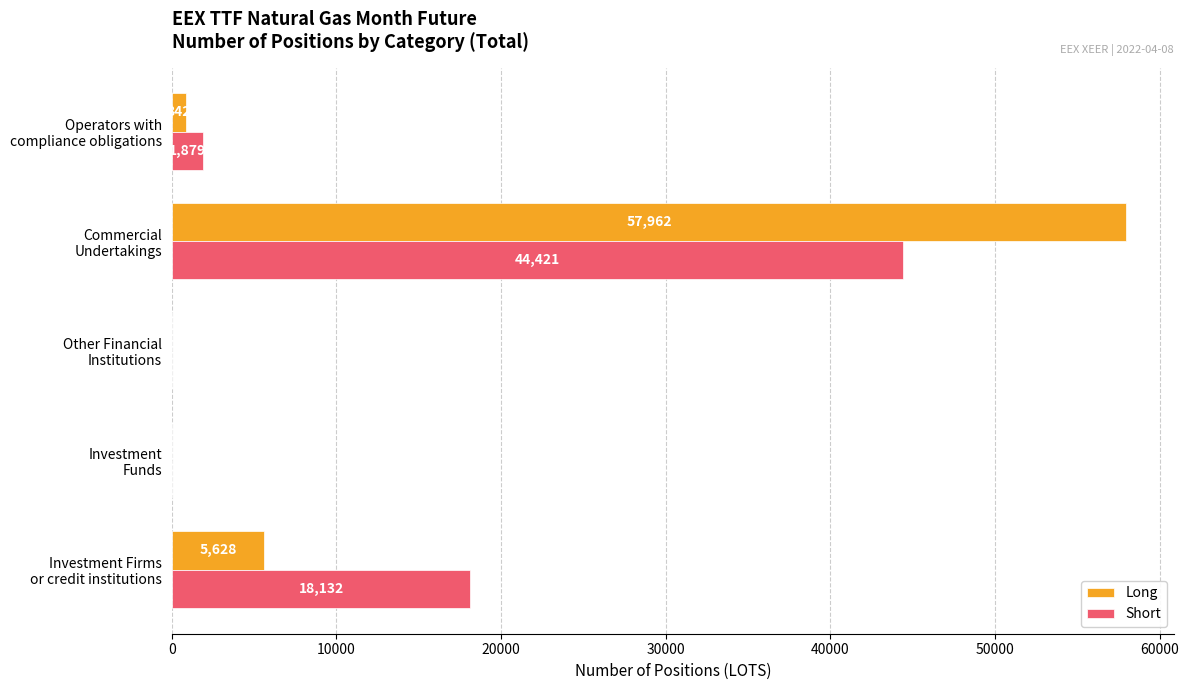

What is the maximum value shown in the chart?

57962